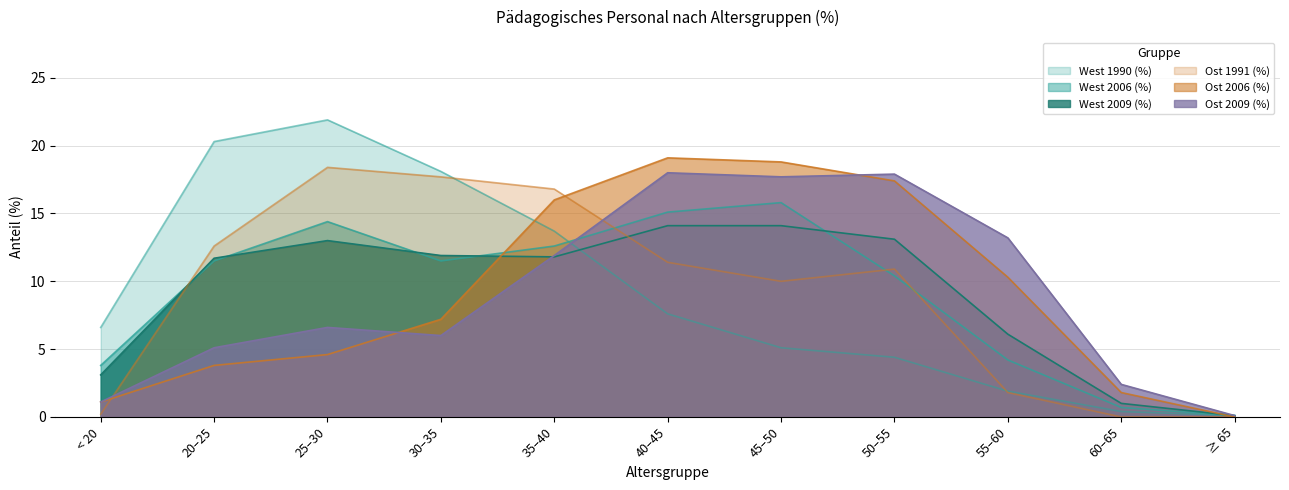

Which has a higher value, 55–60 or 50–55?

50–55